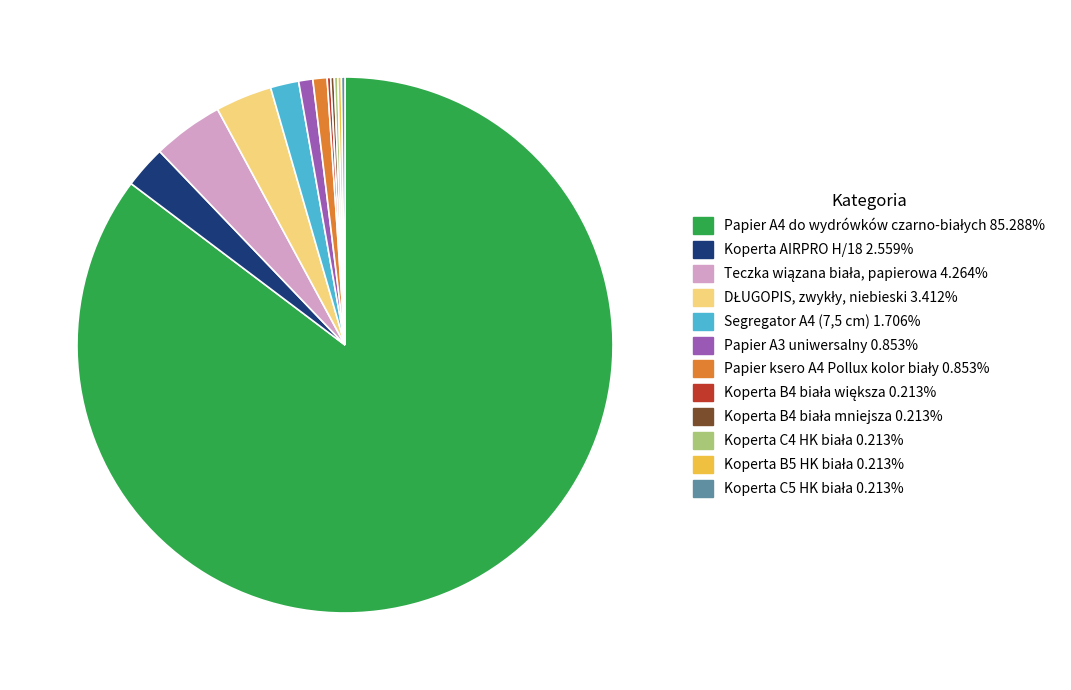

Is there any slice that represents more than half of the pie?

Yes